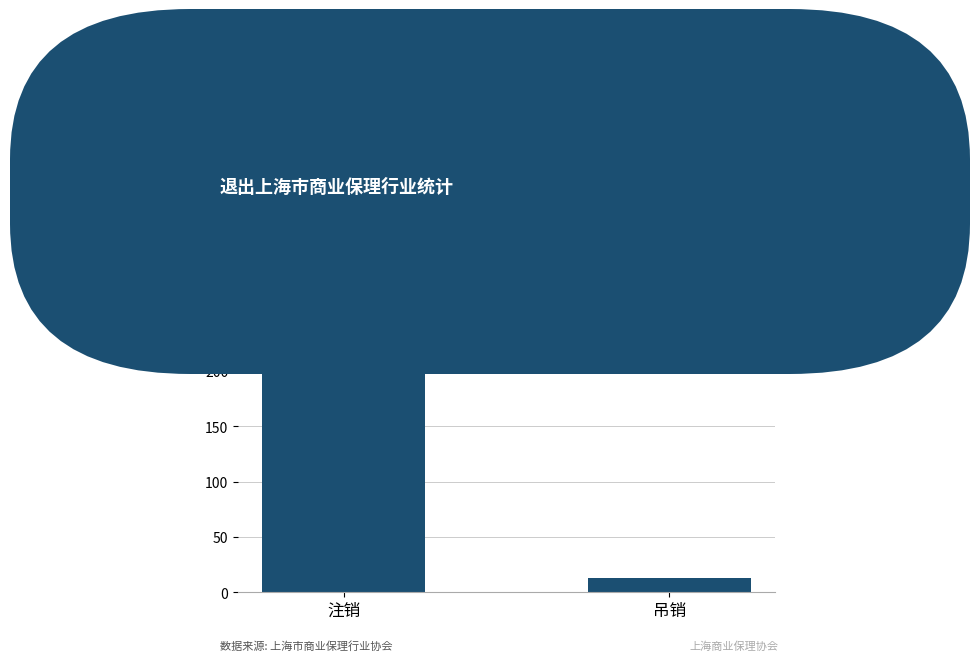

How many values are between 13 and 260?

2